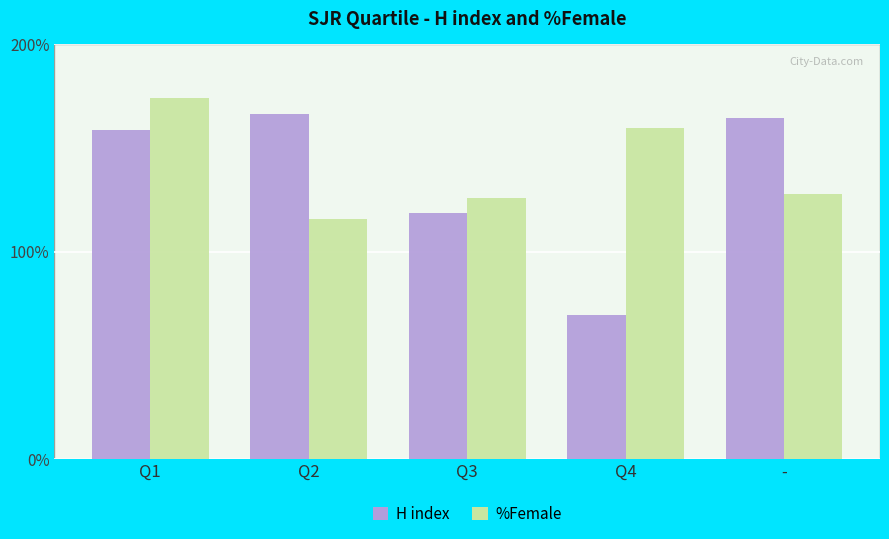

What are all the series names shown in the legend?

H index, %Female